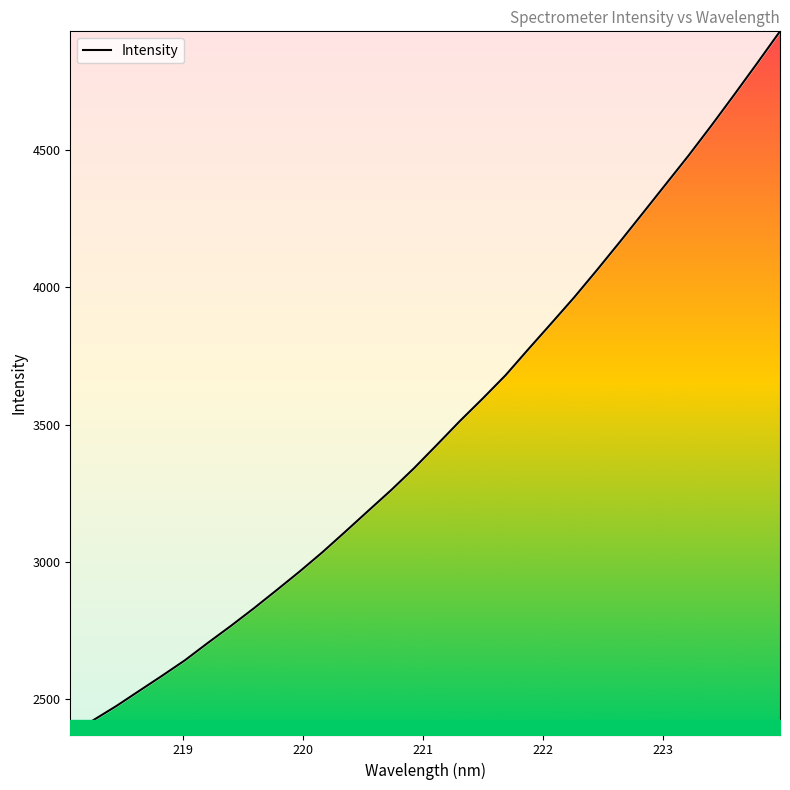

What is the minimum value shown in the chart?

2372.0